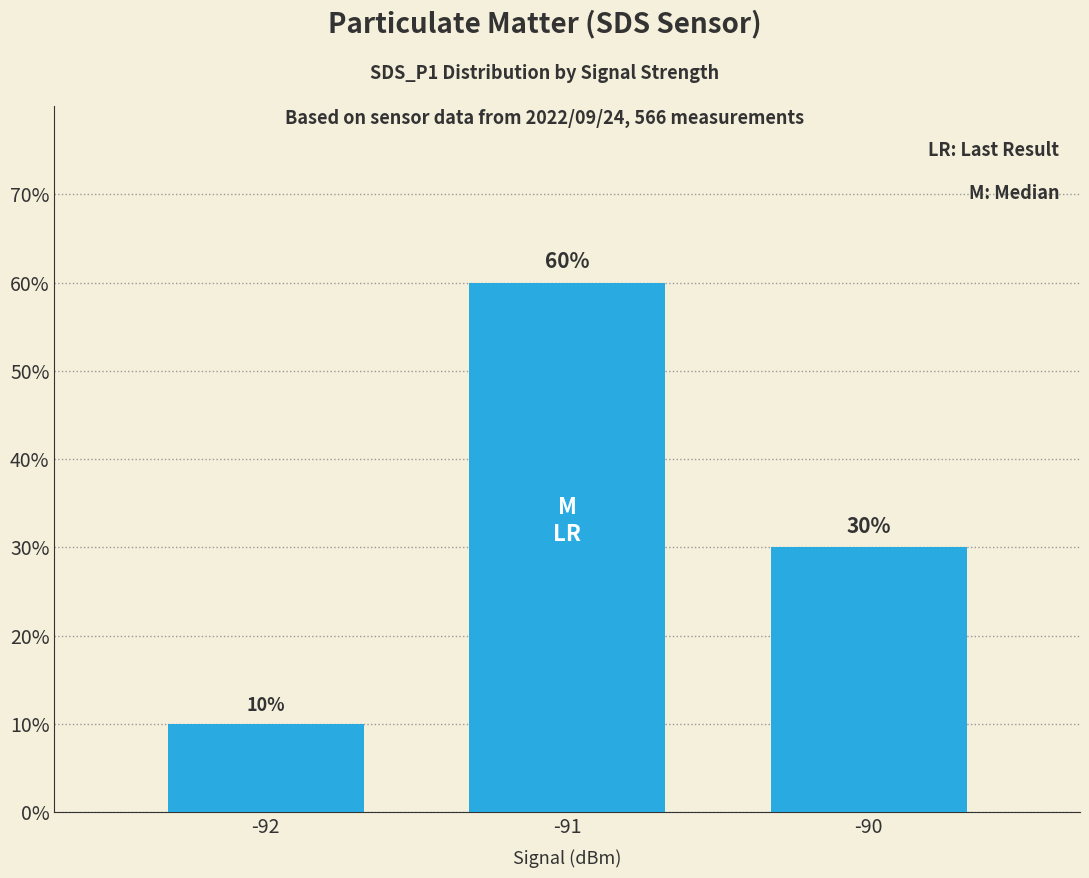

List the labels in order of value, largest first.

-91, -90, -92